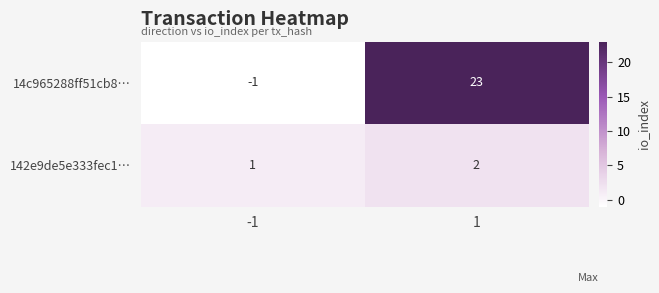

Which series has the largest total across all categories?

14c965288ff51cb8…